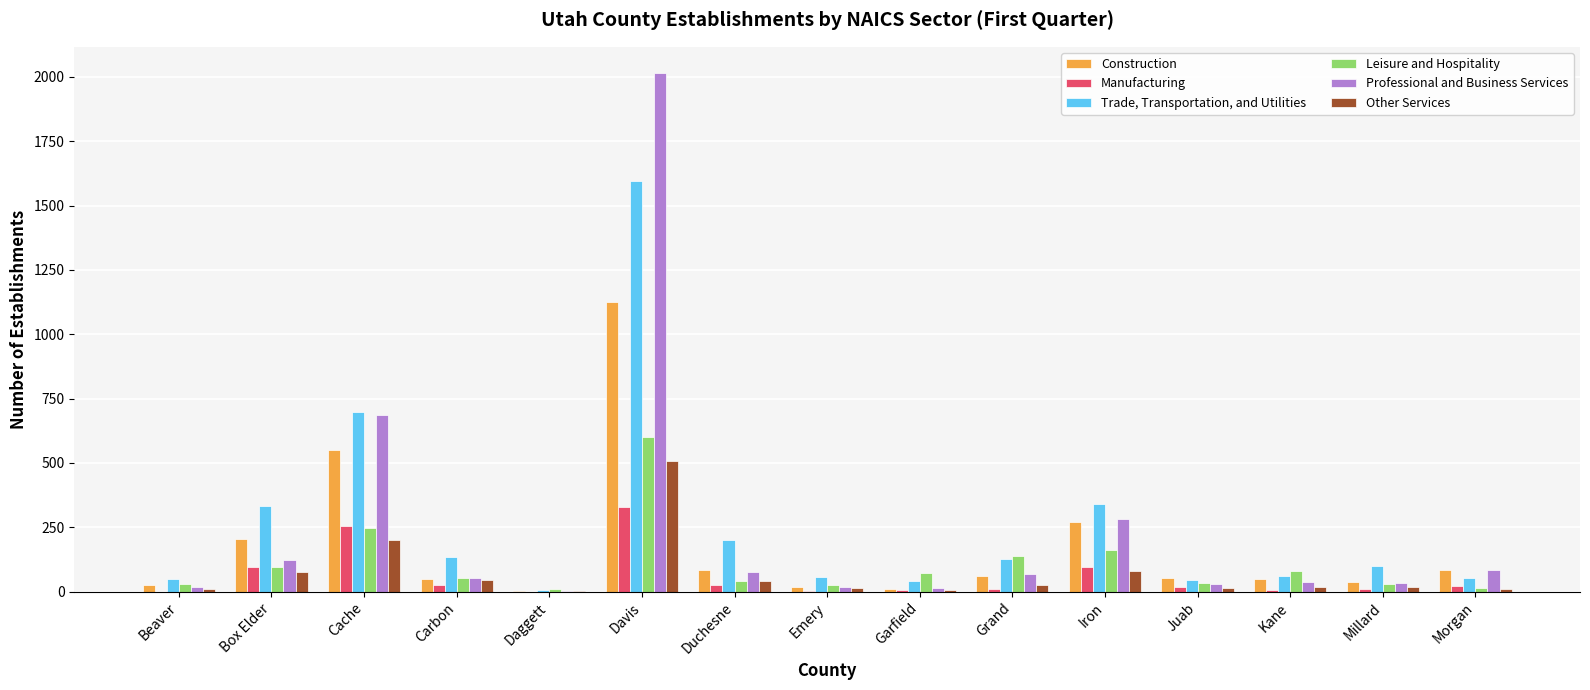

The value of Other Services at Davis is 509. True or false?

True